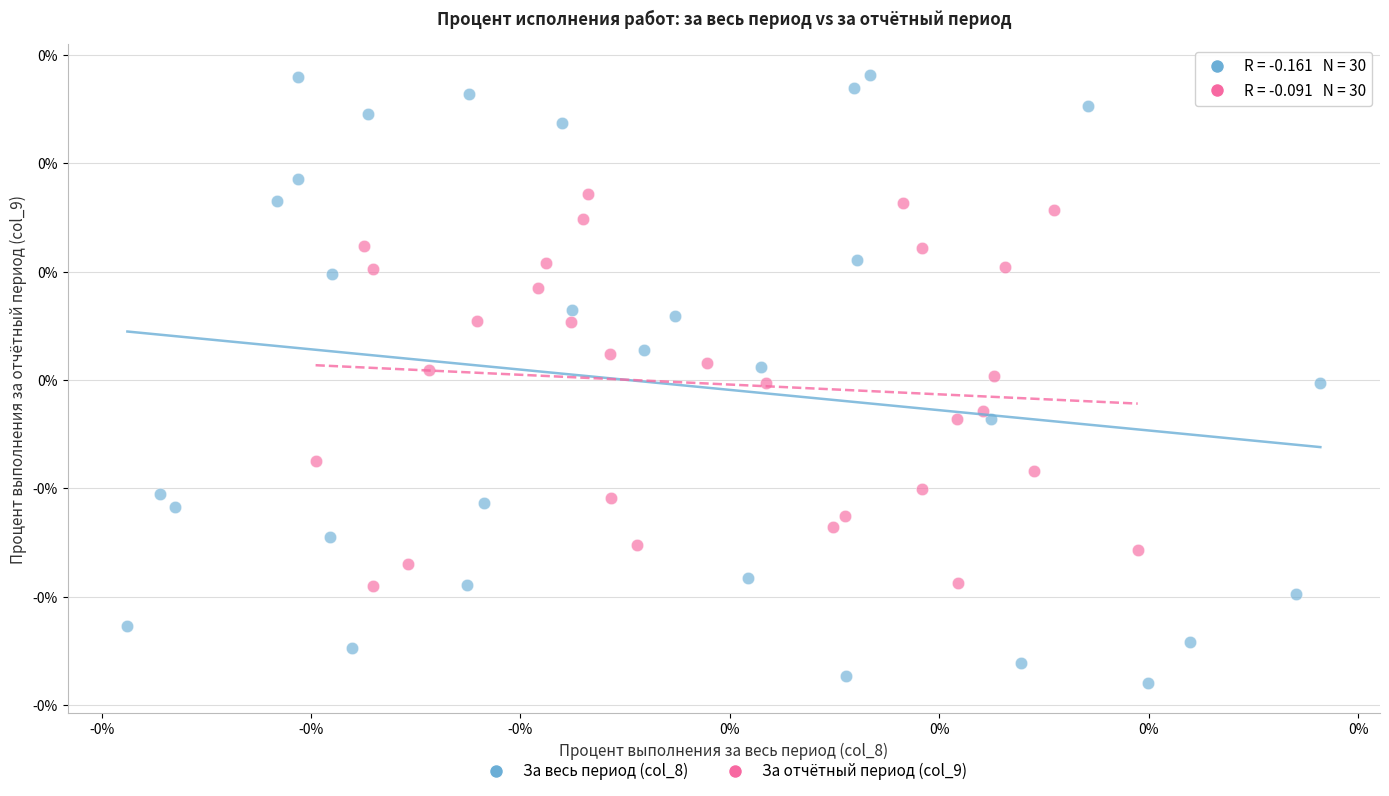

What are all the series names shown in the legend?

За весь период (col_8), За отчётный период (col_9)